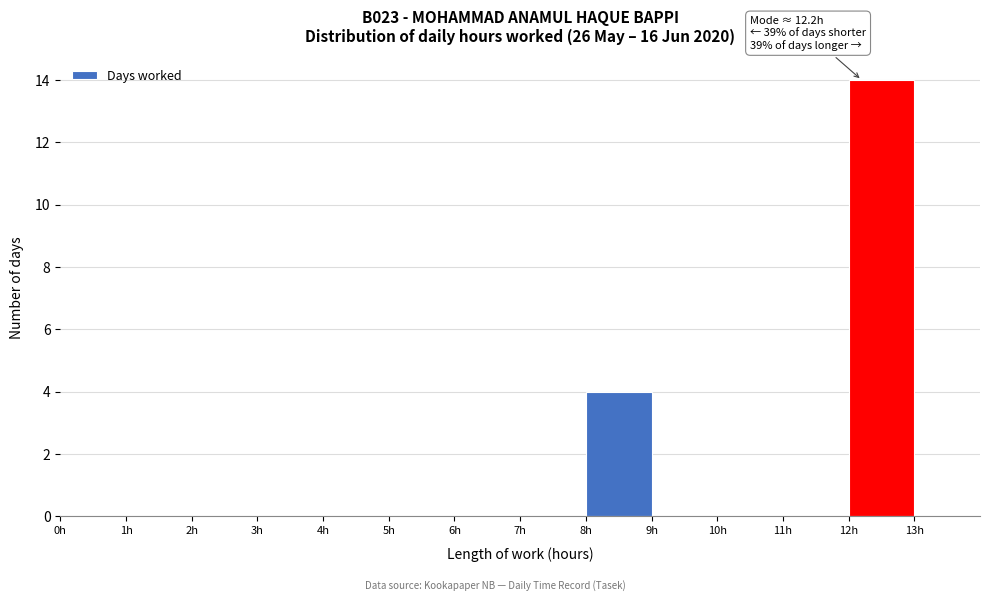

Which range on the x-axis has the tallest bar?

12 to 13